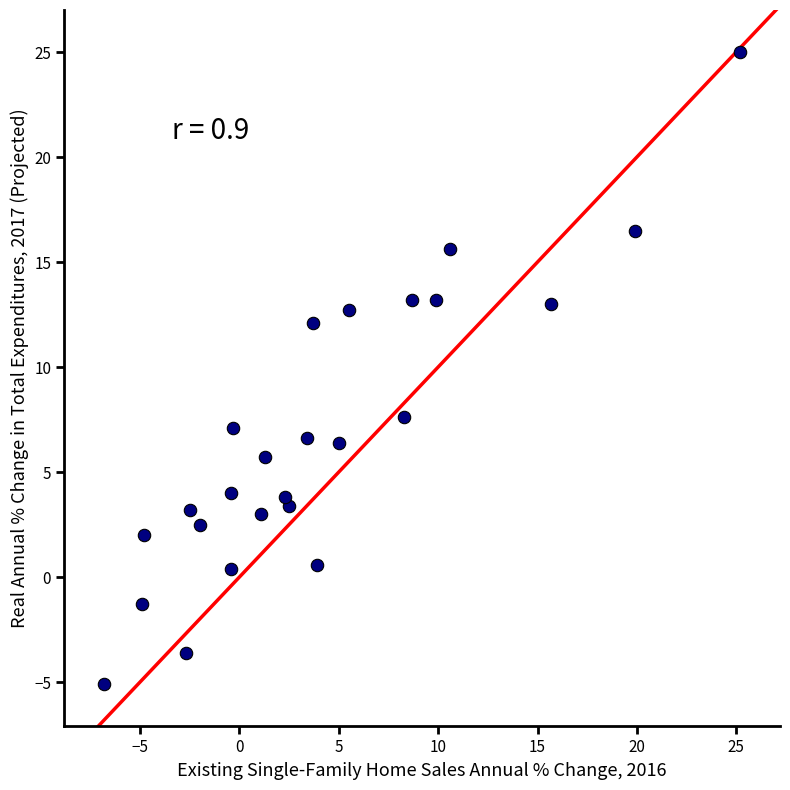

What Y value in the scatter plot is closest to 9?

7.6